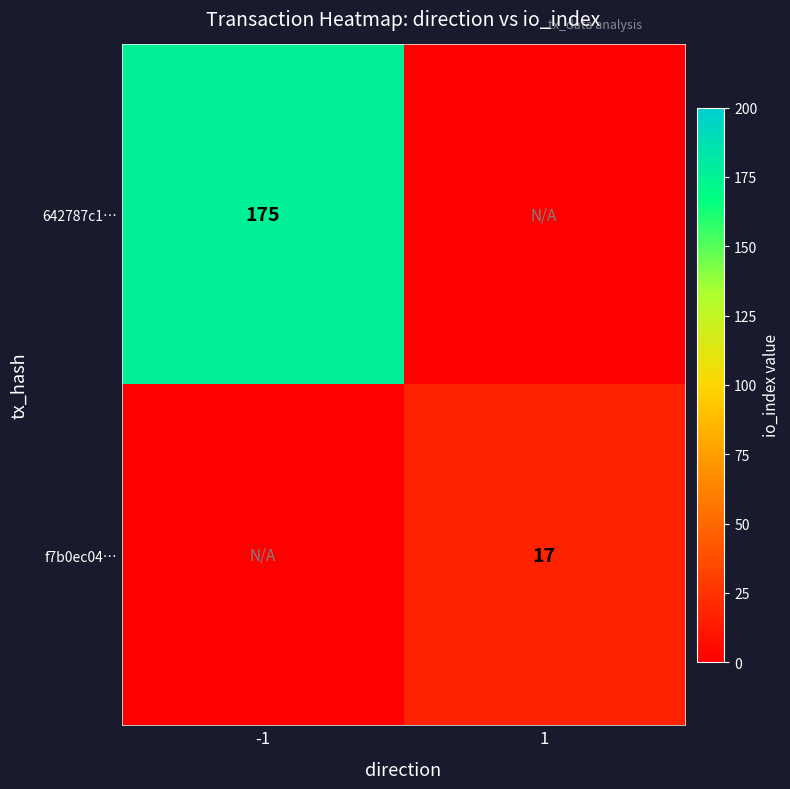

Is it true that 642787c1… equals 304 at -1?

False